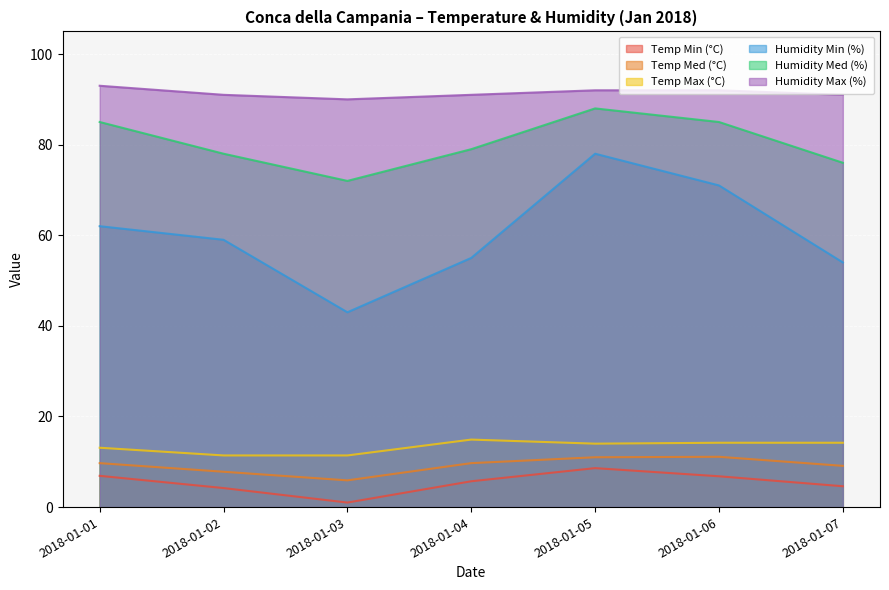

Which series has the largest total across all categories?

Humidity Max (%)